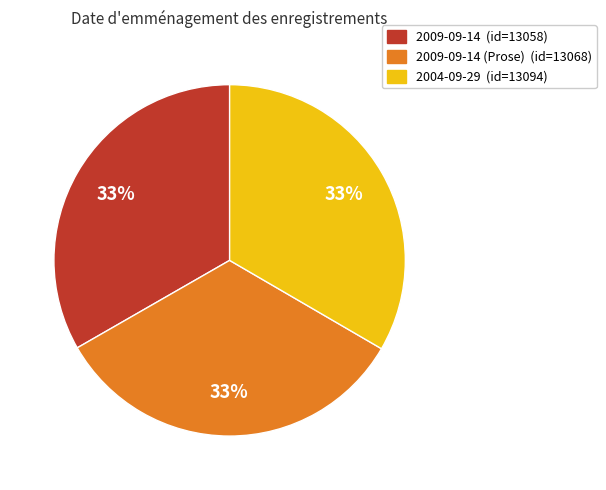

Is there a majority slice in this chart?

No